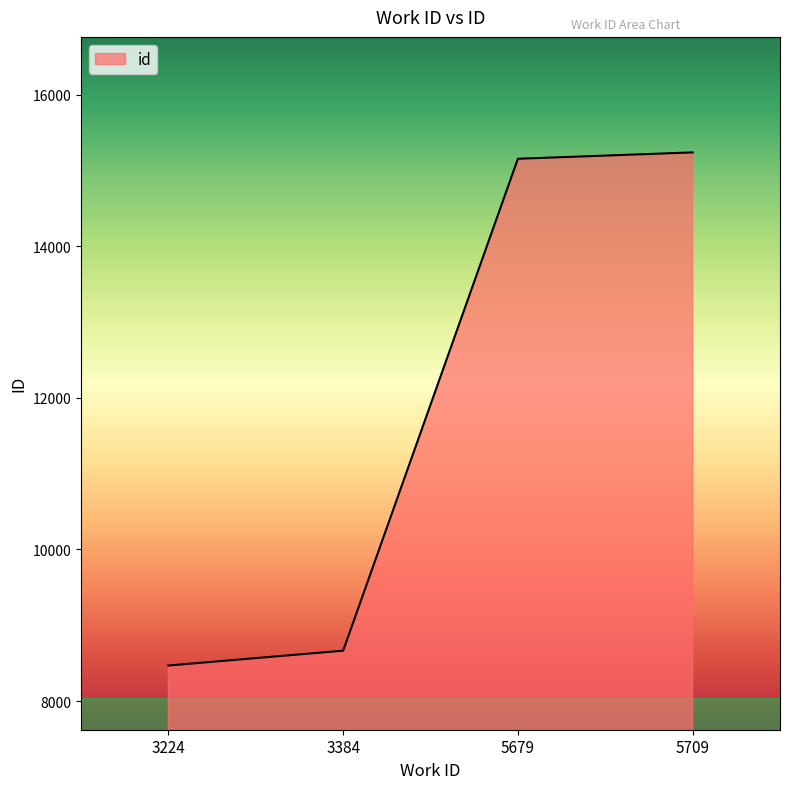

What is the change in value from 3384 to 5709?

+6573